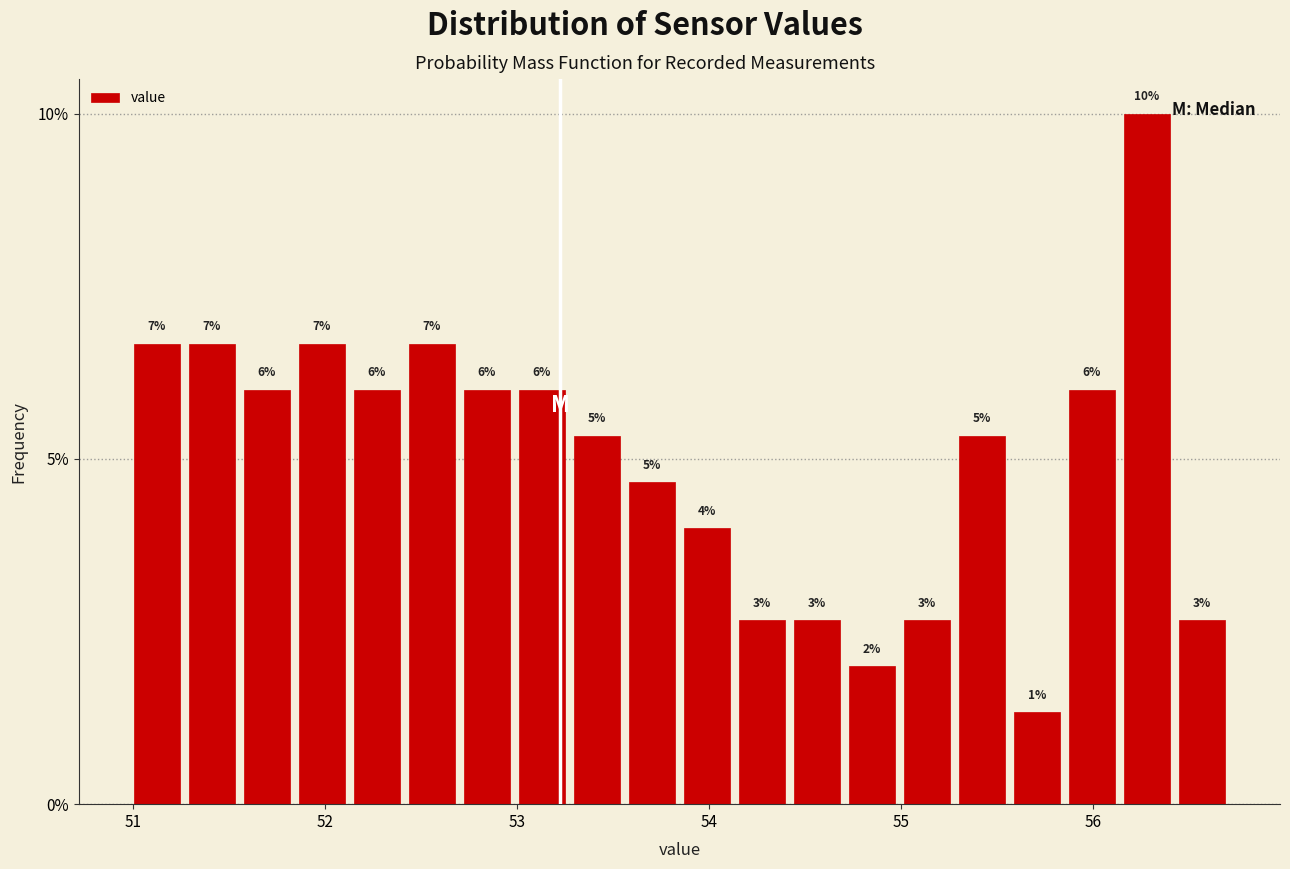

Read against the x-axis, roughly where is the centre of the tallest bar?

56.3